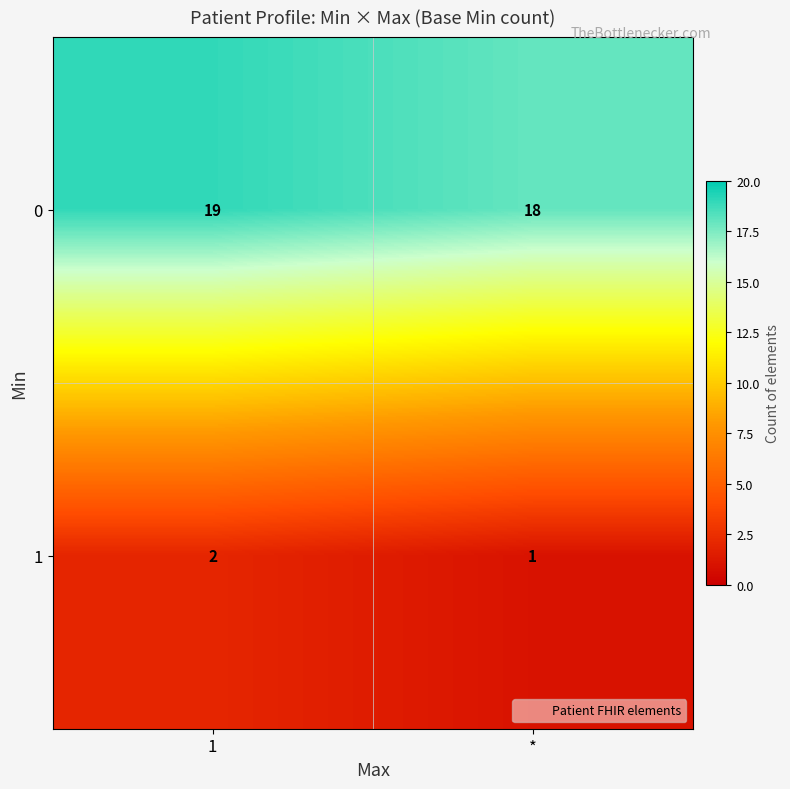

Reading right to left, extract all data points from this chart.

0: *=18	1=19
1: *=1	1=2